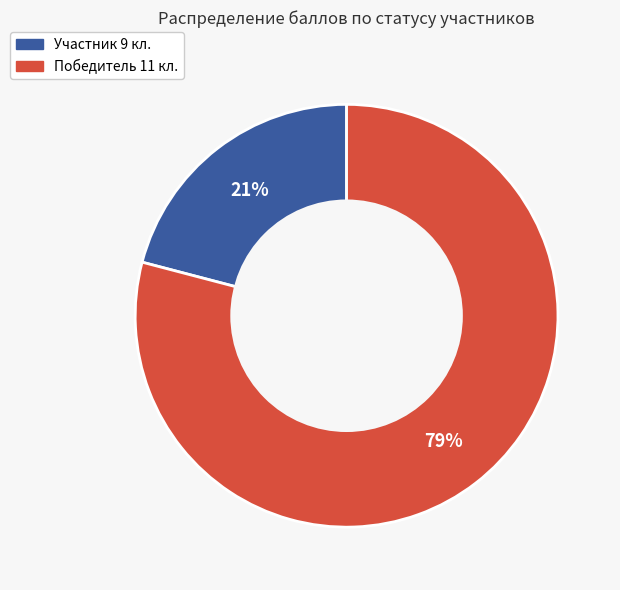

Is there a majority slice in this chart?

Yes